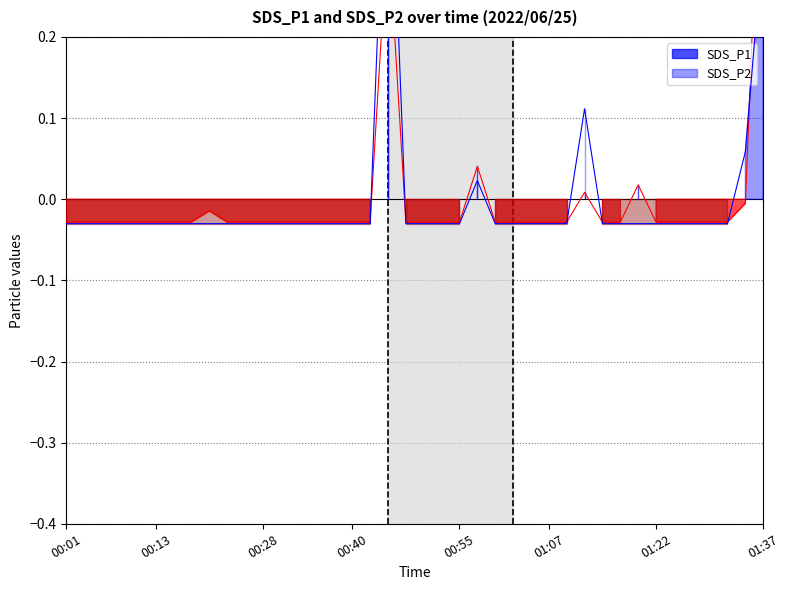

Between which two adjacent categories do SDS_P1 and SDS_P2 first intersect?

00:42 and 00:45